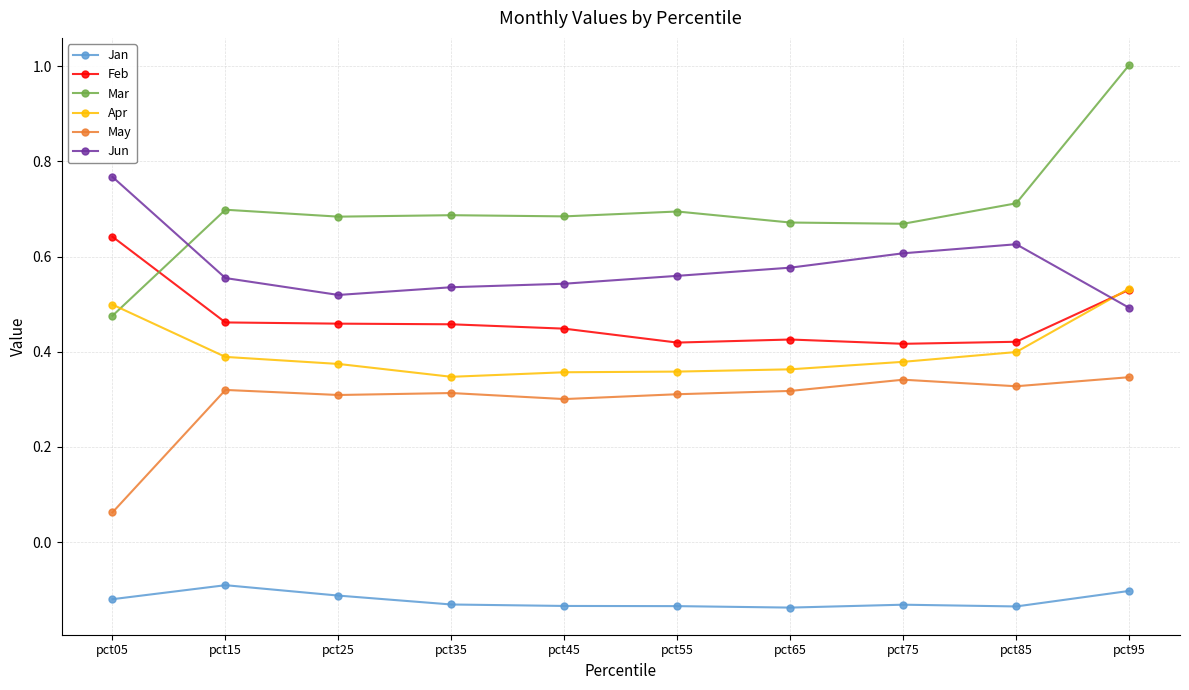

At which category does Jun reach its first local valley?

pct25